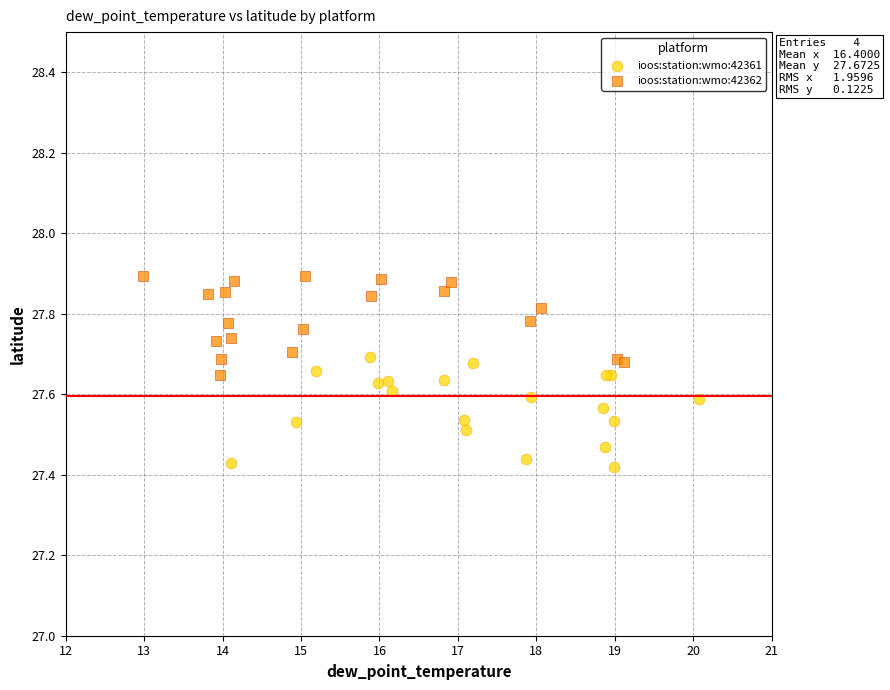

Which series has the largest Y range (max minus min)?

ioos:station:wmo:42361